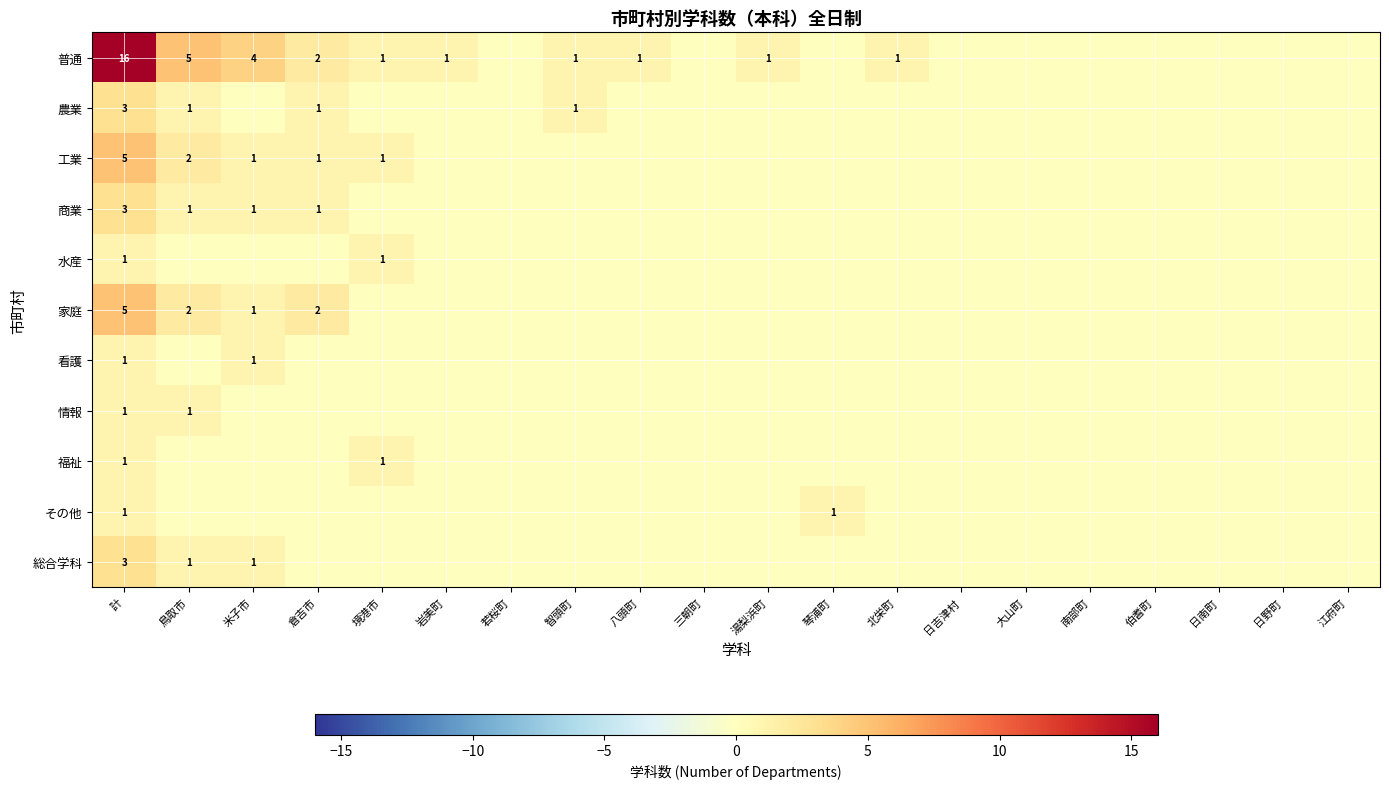

How many values in 工業 are above zero?

5